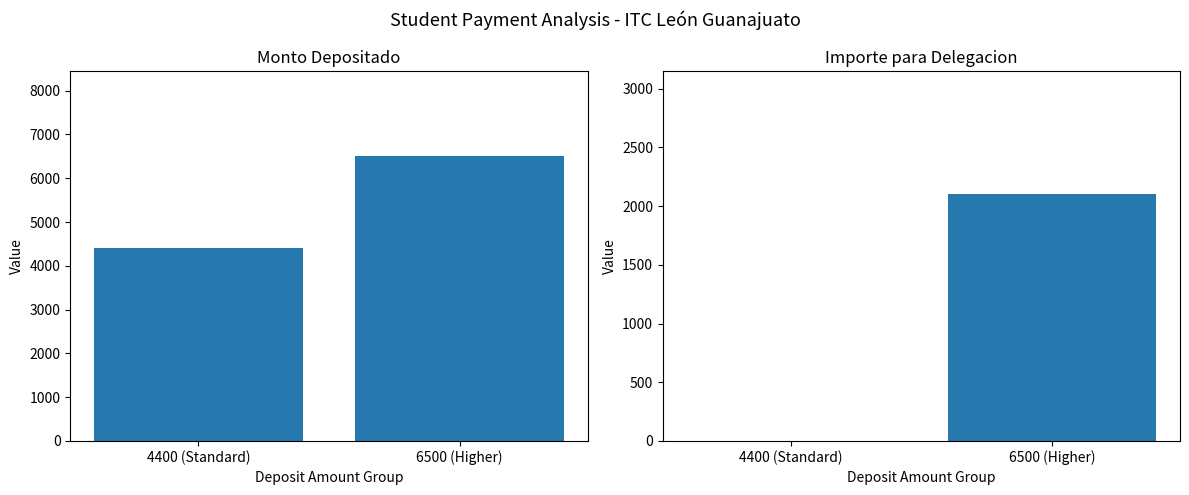

Rank the series by their maximum value, from highest to lowest.

Monto Depositado, Importe Delegacion